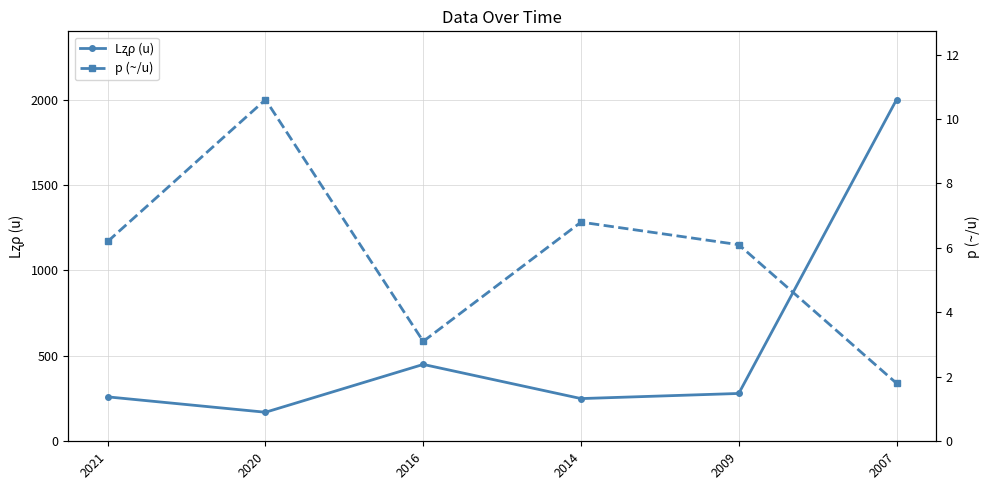

The value of Lʐρ (u) at 2009 is 165.5. True or false?

False